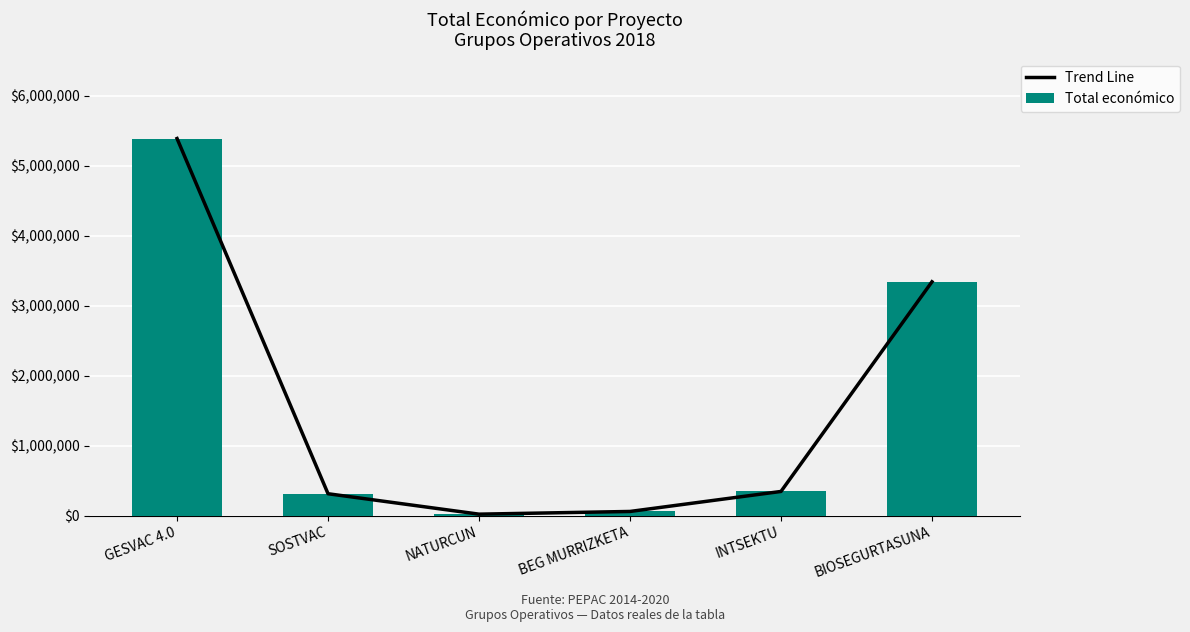

At which category is the sum across all series the highest?

GESVAC 4.0